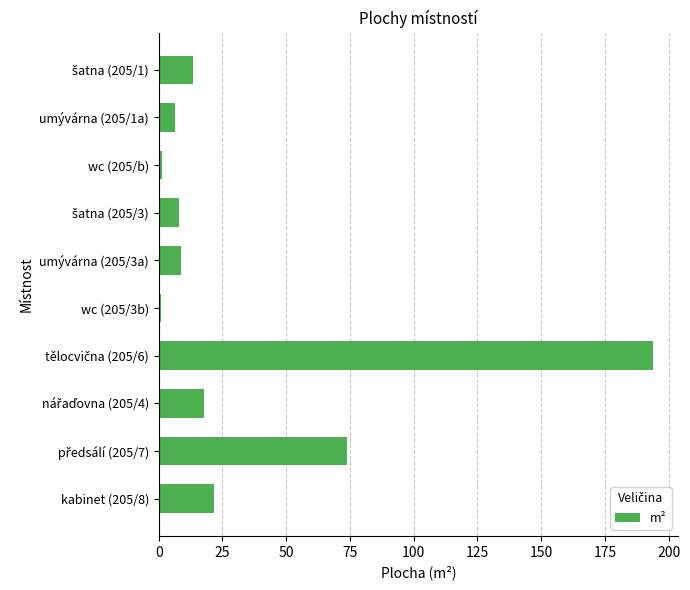

The chart shows a value of 36.1 at kabinet (205/8). True or false?

False